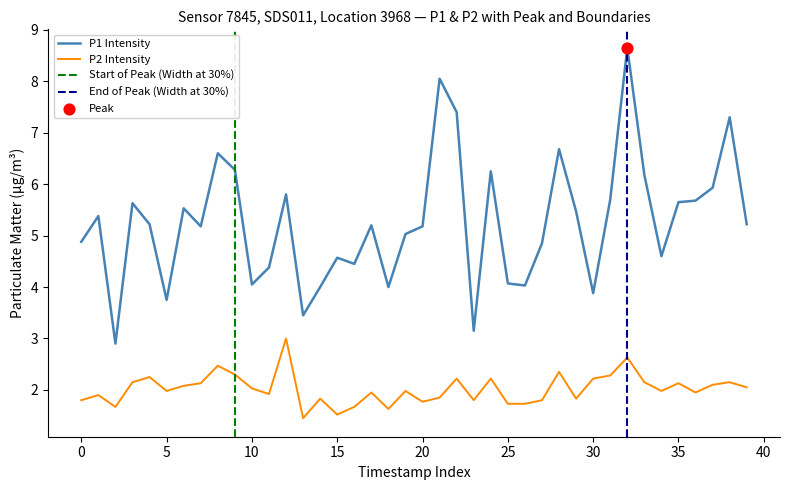

The value of P2 Intensity at 30 is 2.2. True or false?

True